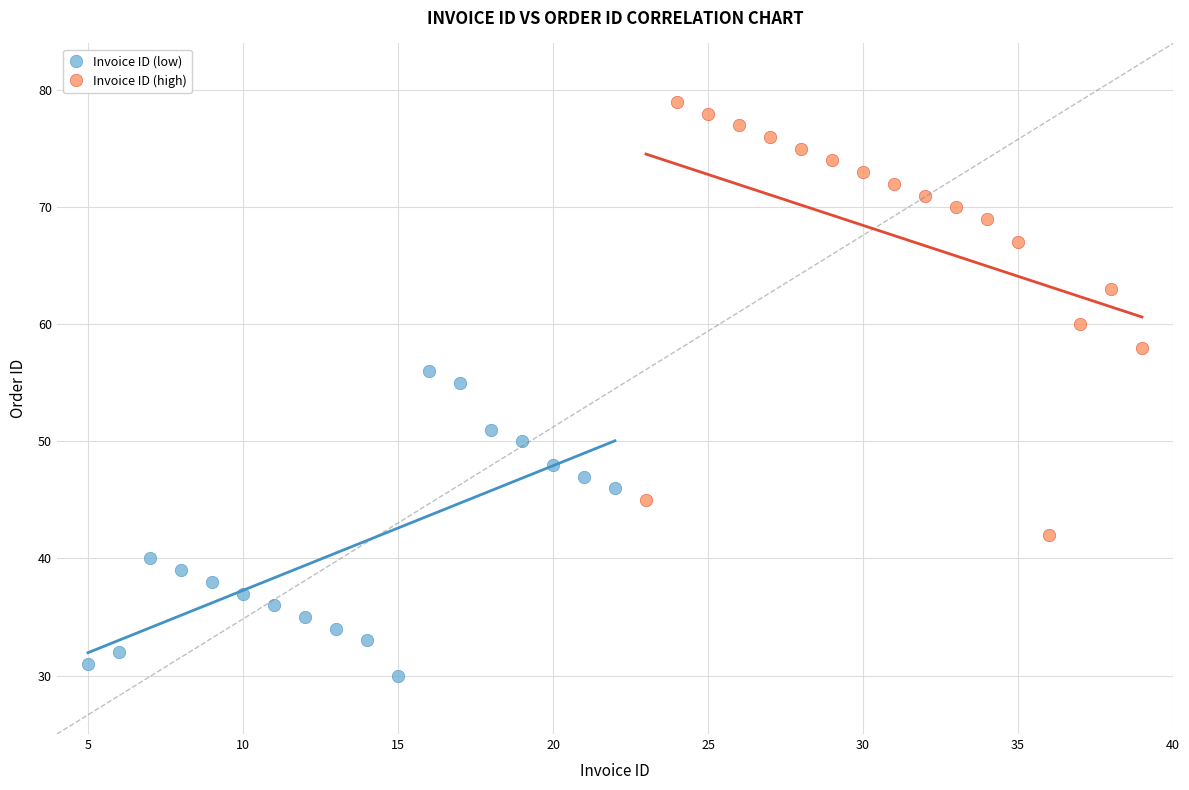

Which series contains the lowest Y value?

Invoice ID (low)